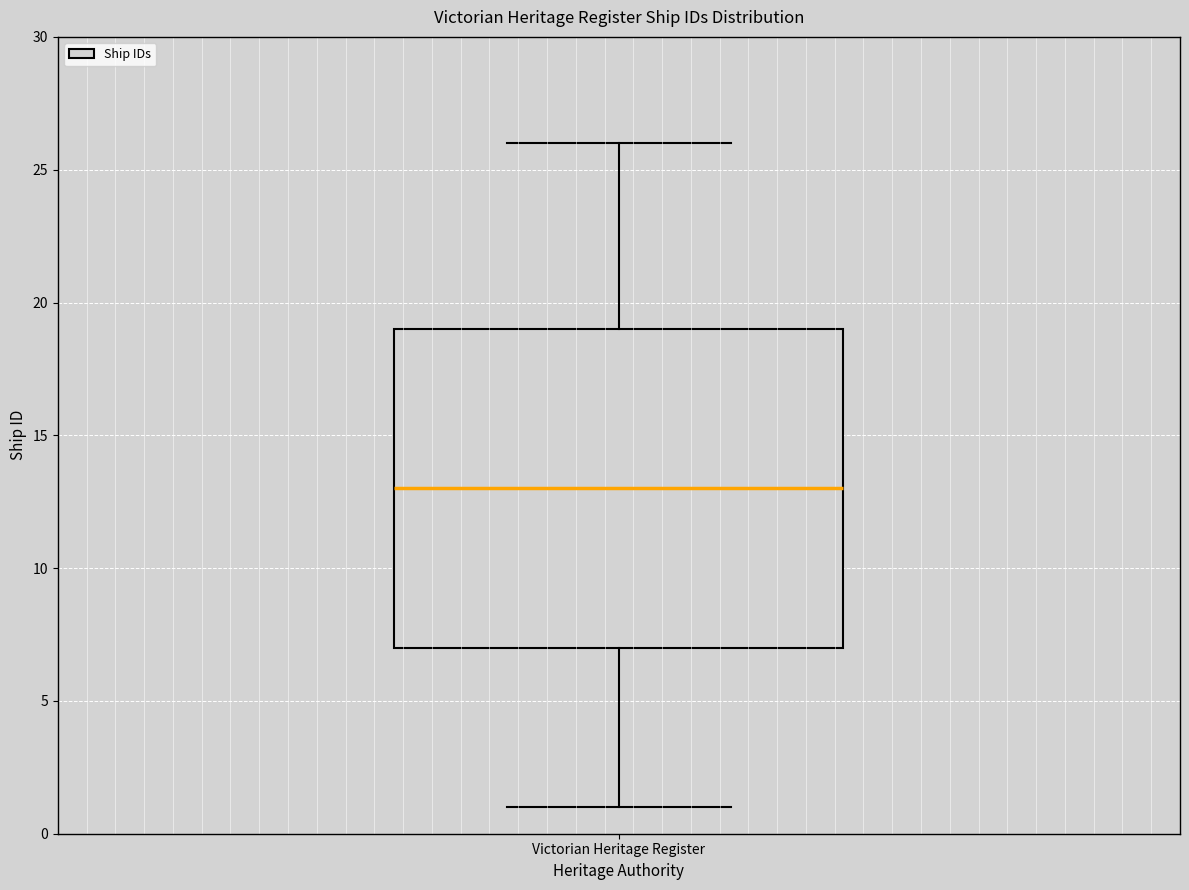

Transcribe this box plot: give where the median line is, the range the box spans, and where the two whiskers end, as read against the y-axis. The values are not printed on the chart, so give them approximately, as read against the axis.

median 13, box 7 to 19, whiskers 1 to 26